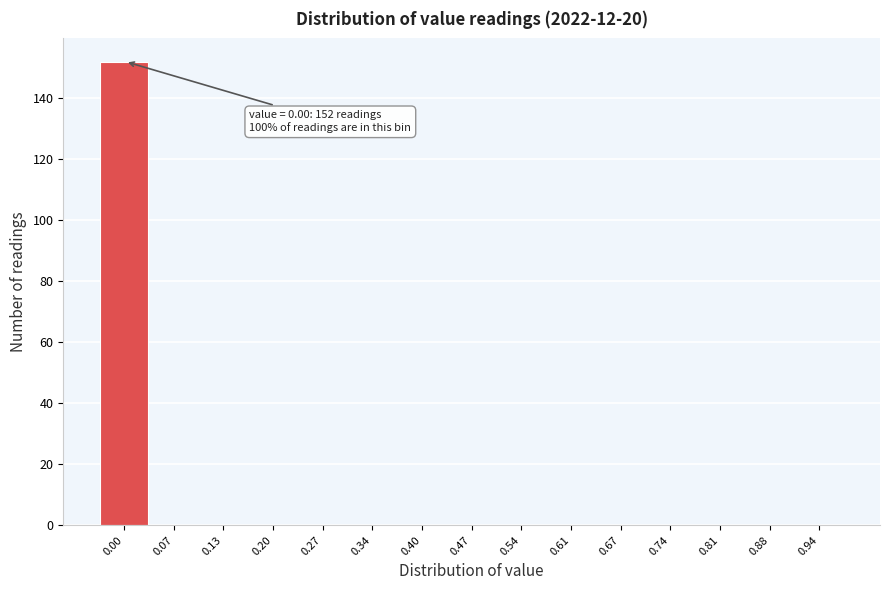

Reading left to right, extract all data points from this chart.

0.00=152	0.07=0	0.13=0	0.20=0	0.27=0	0.34=0	0.40=0	0.47=0	0.54=0	0.61=0	0.67=0	0.74=0	0.81=0	0.88=0	0.94=0